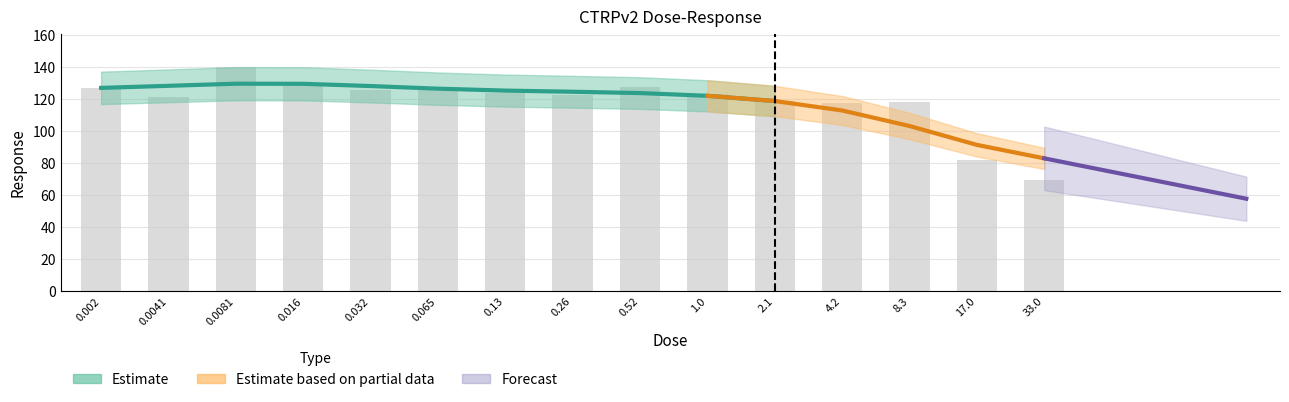

Are the bars horizontal?

No